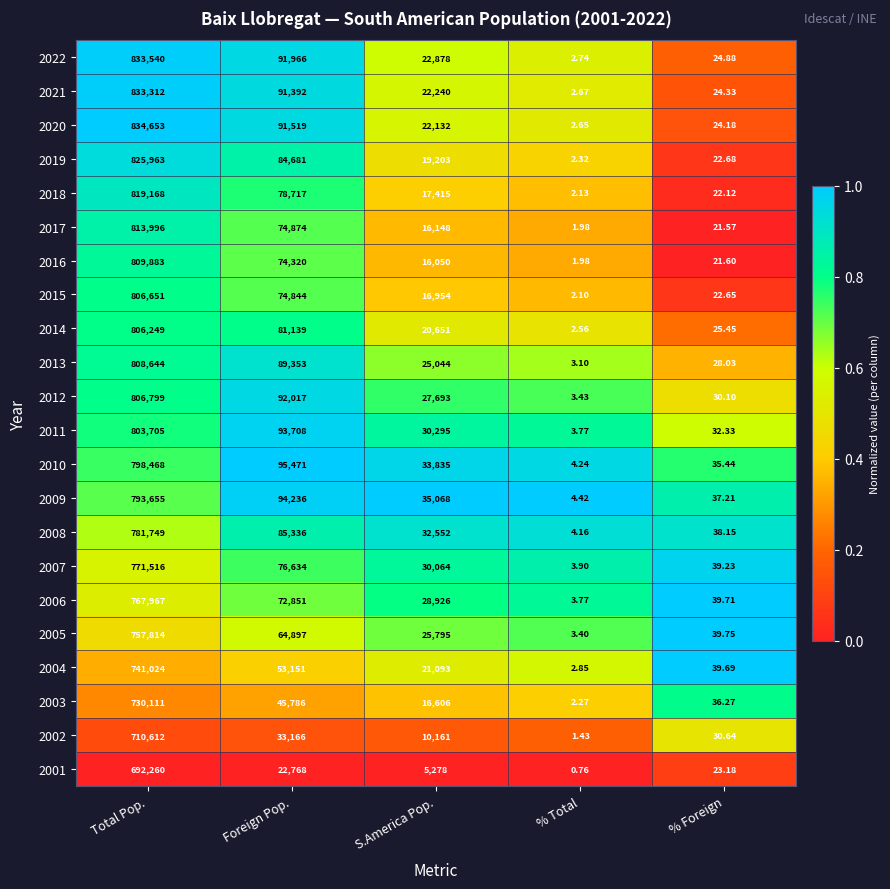

Rank the categories by 2015 value from lowest to highest.

% Total, % Foreign, S.America Pop., Foreign Pop., Total Pop.